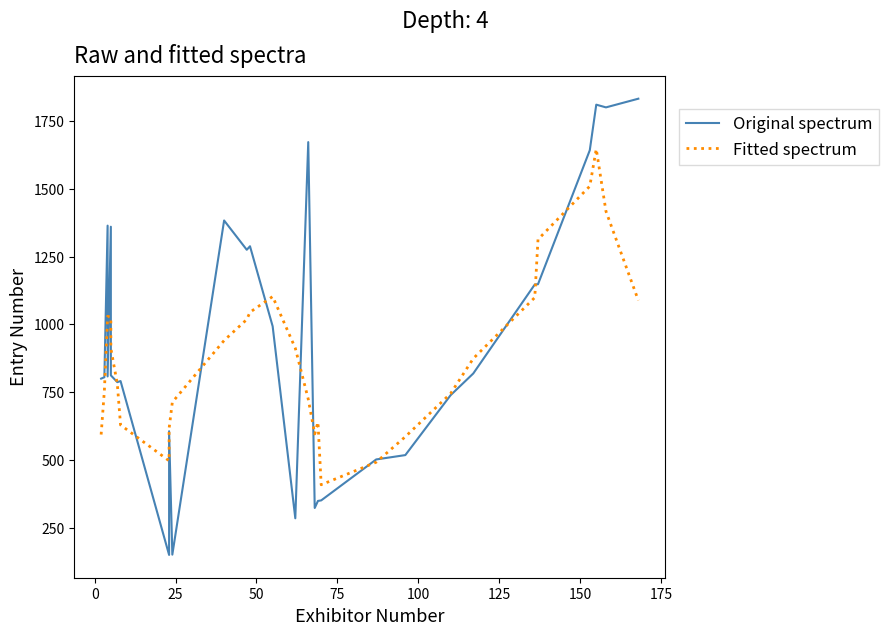

What is the highest value of the Fitted spectrum series?

1646.4